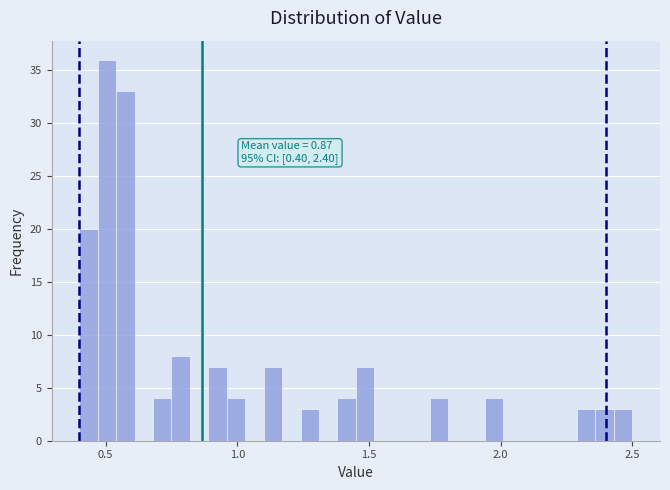

Around what value on the x-axis is the tallest bar? Give the approximate position of its centre, as read against the axis.

0.50